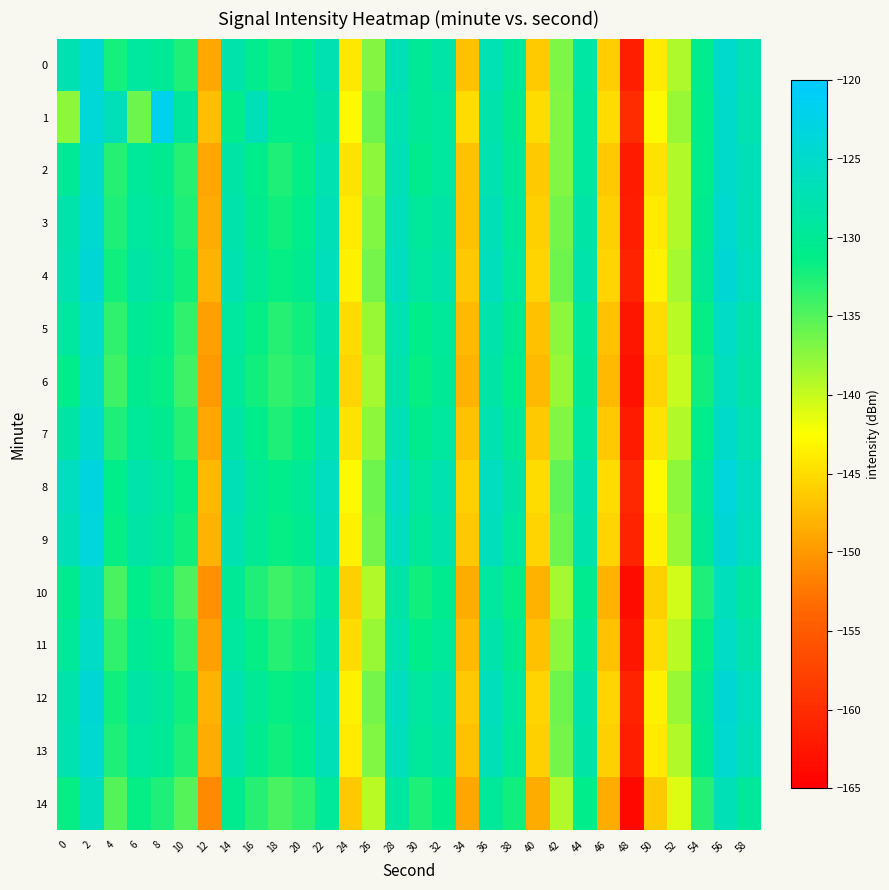

Which label corresponds to the largest value in the chart?

8